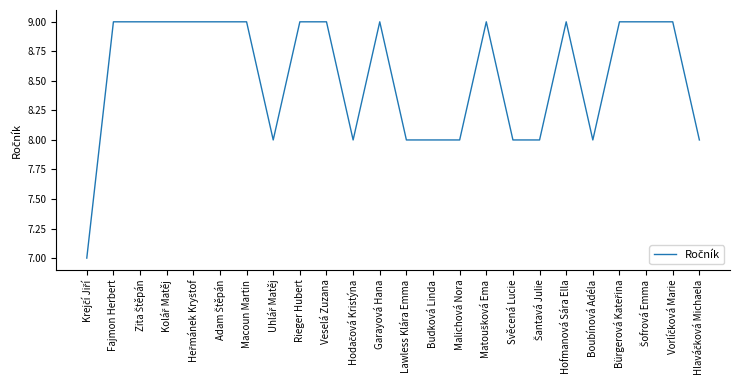

What value does the data have at Lawless Klára Emma?

8